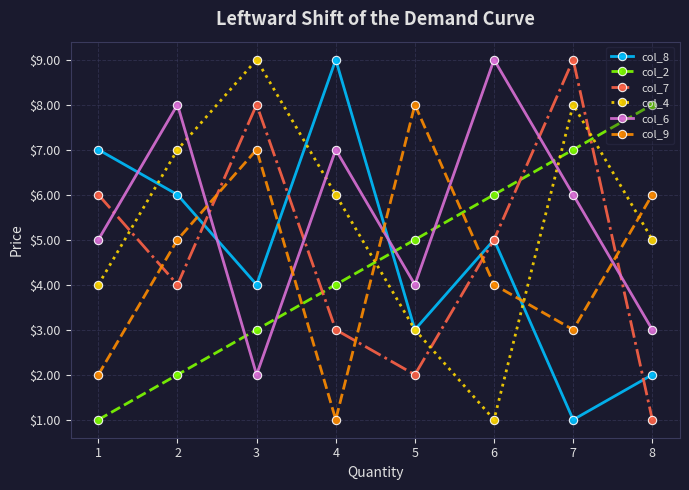

Read the col_9 value at 6.

4